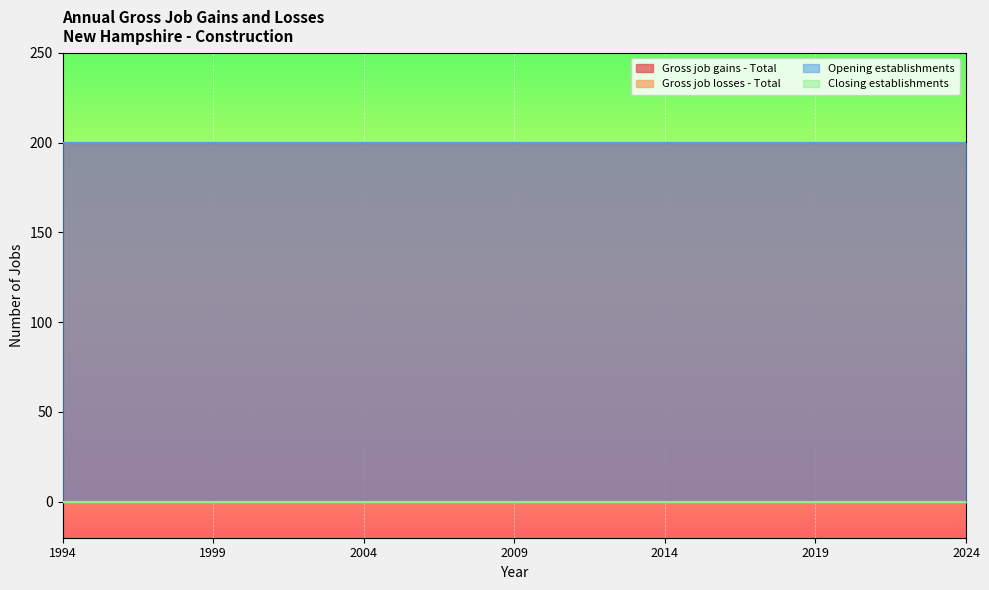

What is the value of the Gross job gains - Total point at the 14th from the left?

200